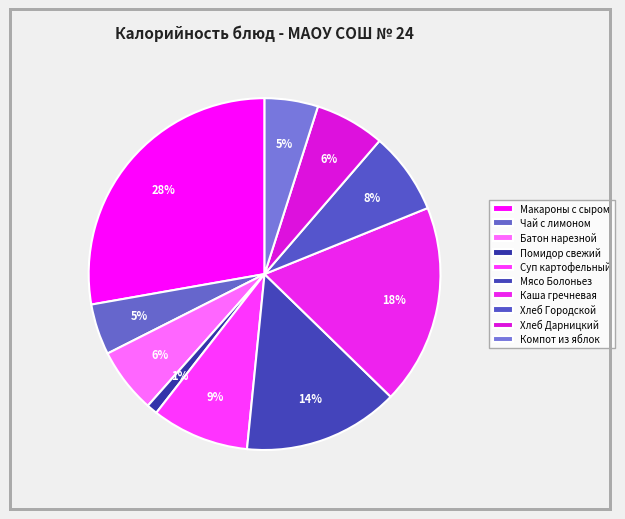

Which slice is the smallest?

Помидор свежий